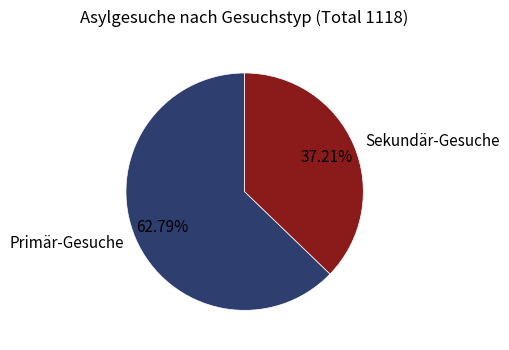

Approximately how many times larger is the value at Primär-Gesuche compared to Sekundär-Gesuche?

1.7